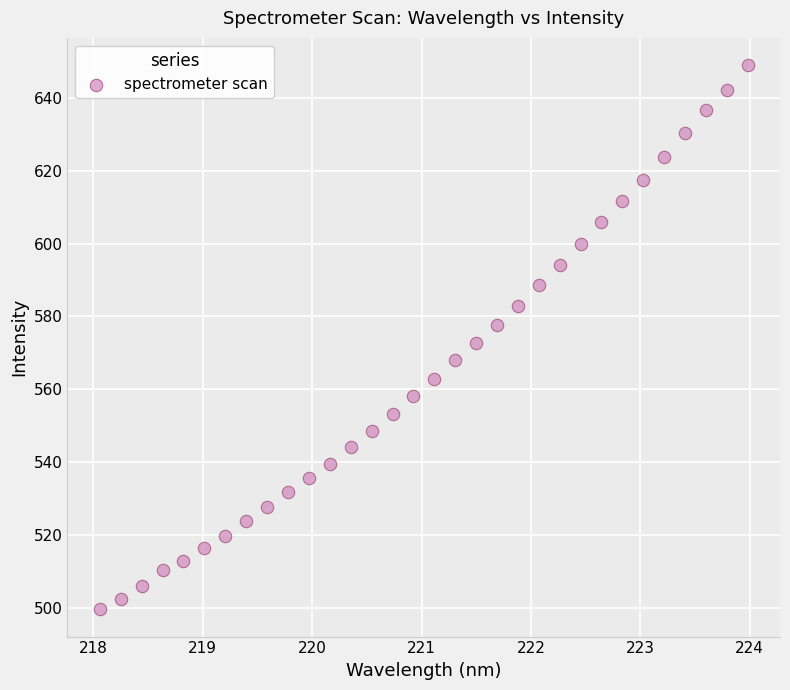

What is the range of Y values (max minus min)?

149.6